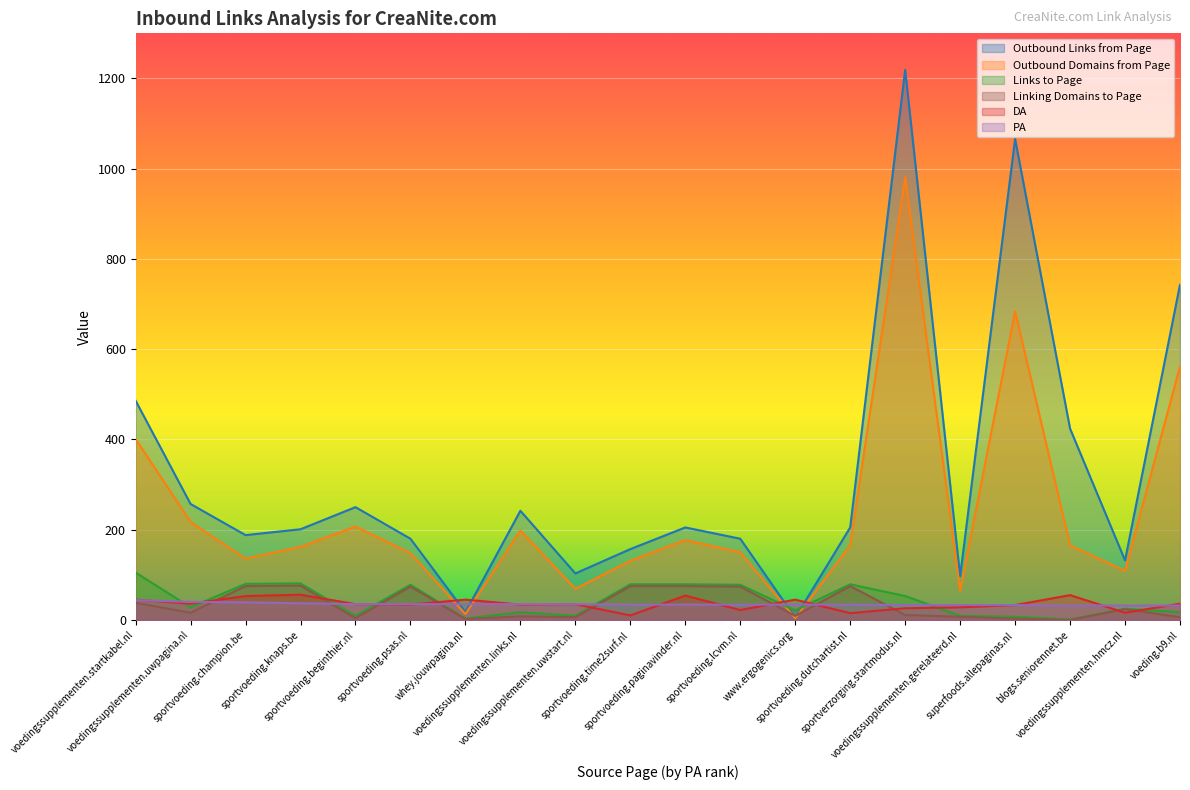

Which series has the largest range (max minus min)?

Outbound Links from Page